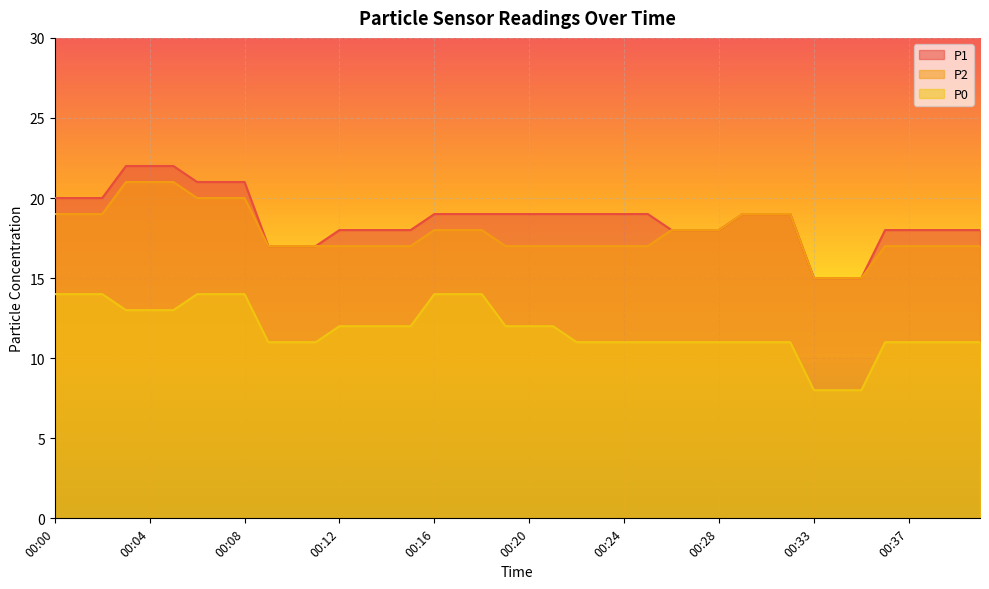

True or false: P1 and P2 cross at least once.

False